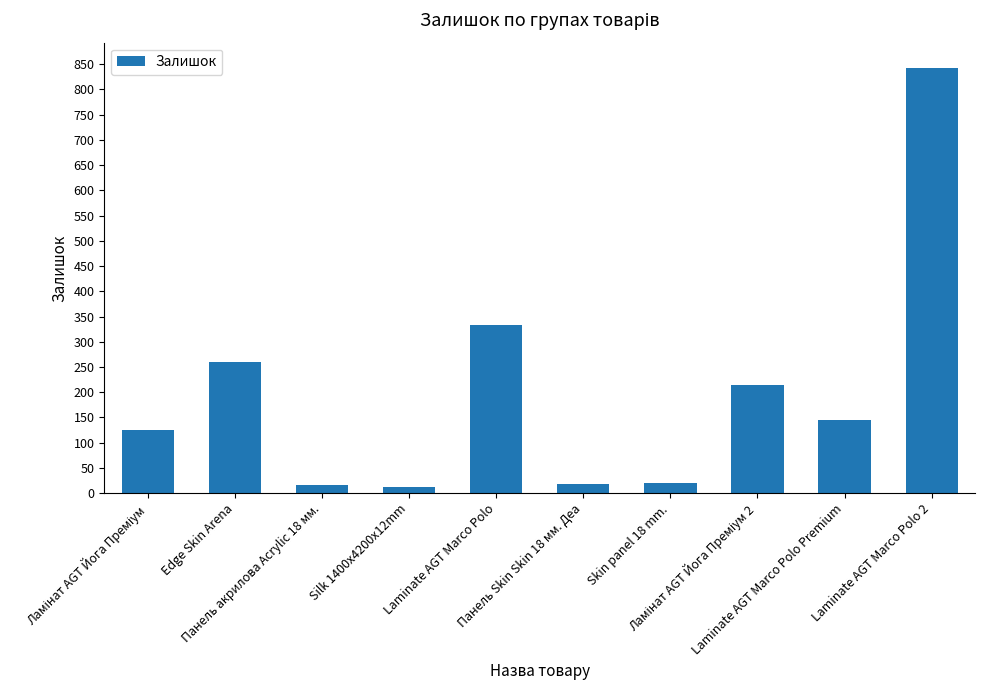

The value at Laminate AGT Marco Polo is 334. True or false?

True